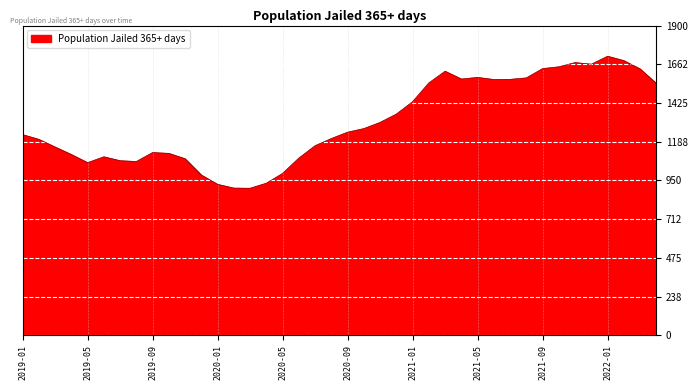

What is the difference between the maximum and minimum values?

810